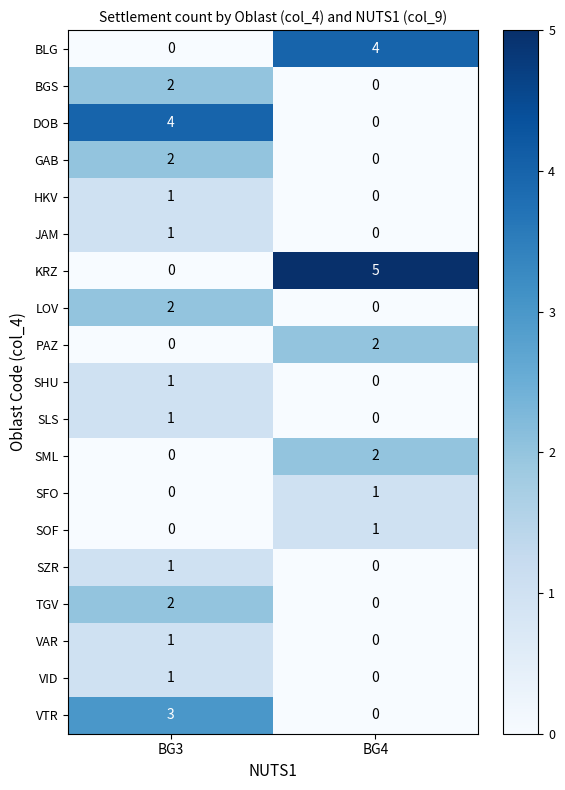

What is the difference between the maximum and minimum values in the BLG series?

4